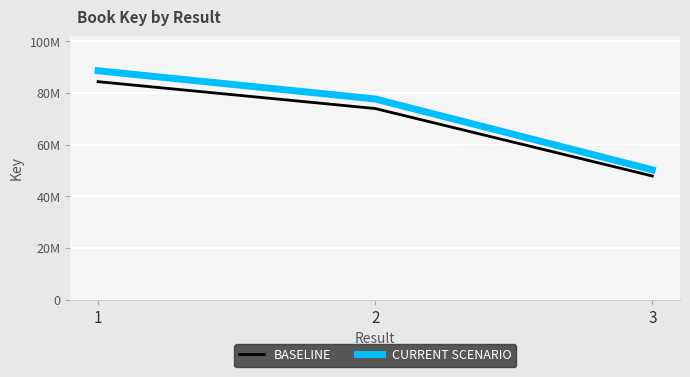

Read the BASELINE value at 2.

73931676.0